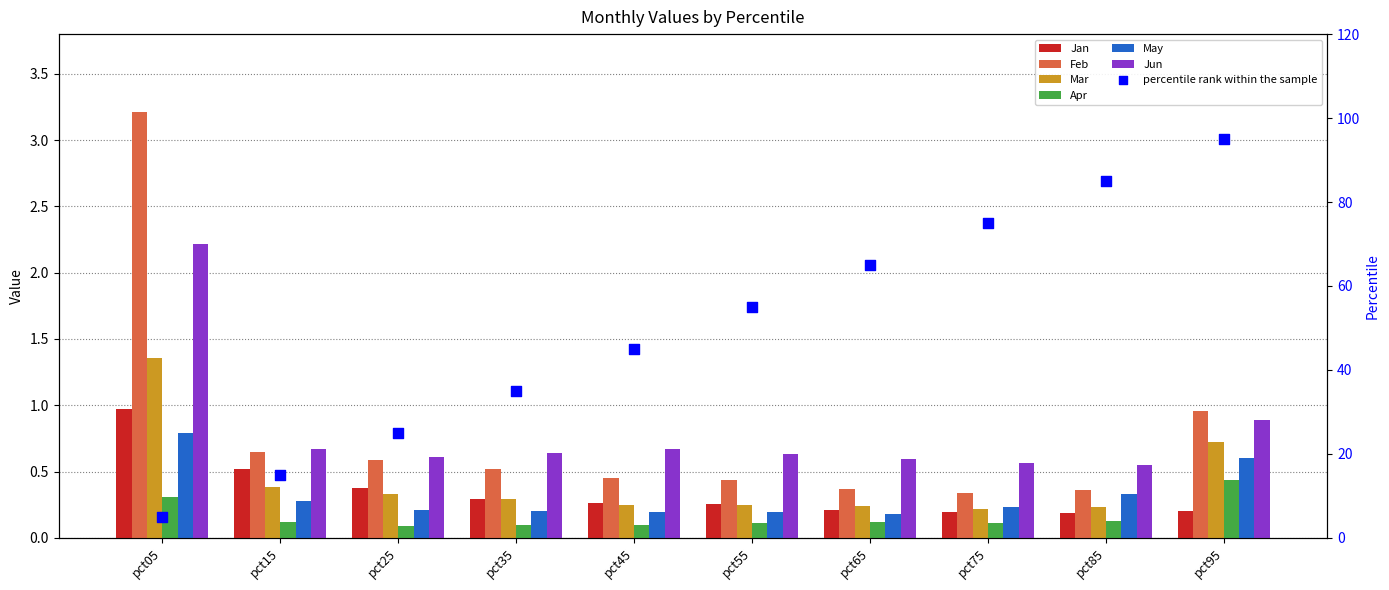

Is the value of Jun at pct95 greater than the value of Apr at pct95?

Yes